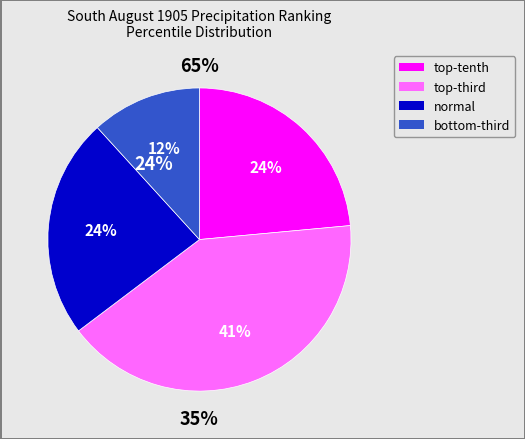

Rank the categories by value from highest to lowest.

top-third, normal, top-tenth, bottom-third